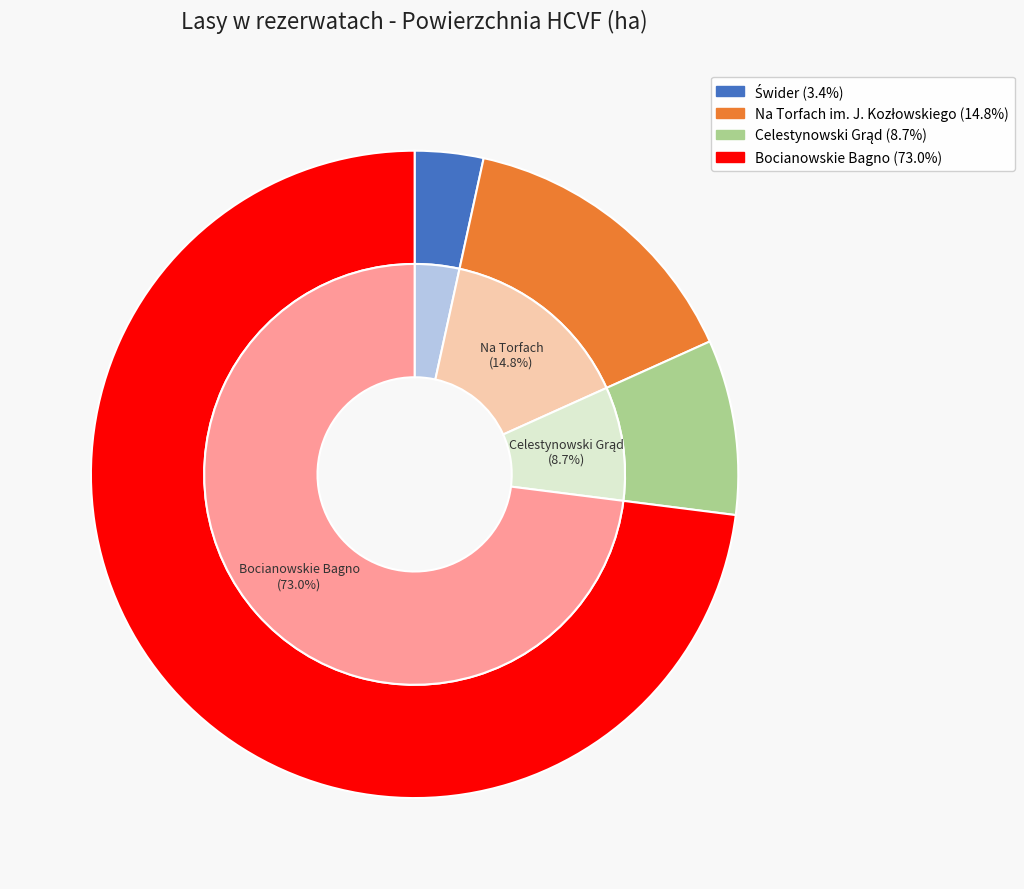

To the nearest percent, what is the difference between the largest and smallest slice percentages?

70%